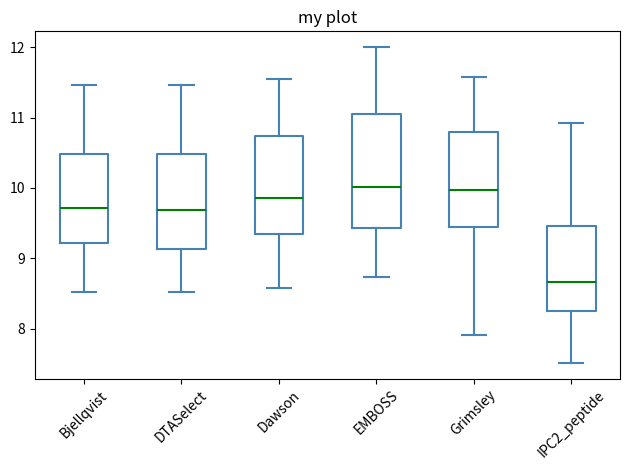

Reading left to right, read every box against the y-axis: the position of its median line, the range the box covers, and the ends of its whiskers. The values are not printed on the chart, so give them approximately, as read against the axis.

Bjellqvist: median 9.7, box 9.2 to 10.5, whiskers 8.5 to 11.5
DTASelect: median 9.7, box 9.1 to 10.5, whiskers 8.5 to 11.5
Dawson: median 9.9, box 9.3 to 10.7, whiskers 8.6 to 11.6
EMBOSS: median 10.0, box 9.4 to 11.0, whiskers 8.7 to 12.0
Grimsley: median 10.0, box 9.4 to 10.8, whiskers 7.9 to 11.6
IPC2_peptide: median 8.7, box 8.2 to 9.5, whiskers 7.5 to 10.9